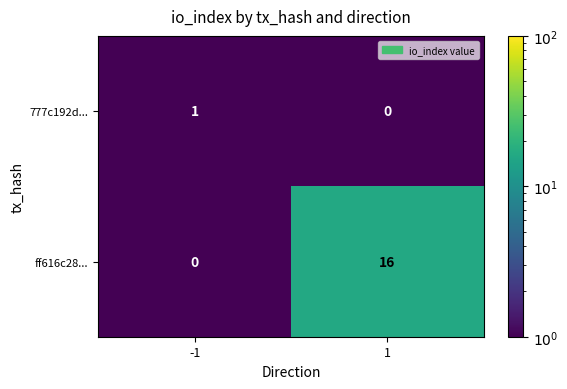

What is the difference between the highest and lowest values at 1?

16